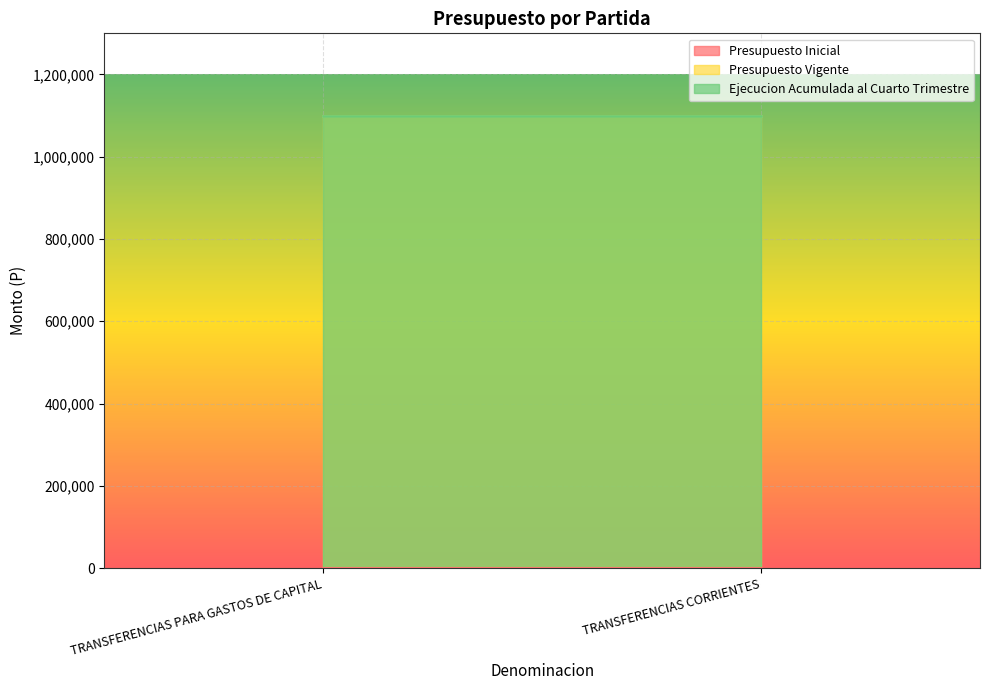

Which series has the widest spread of values?

Presupuesto Inicial